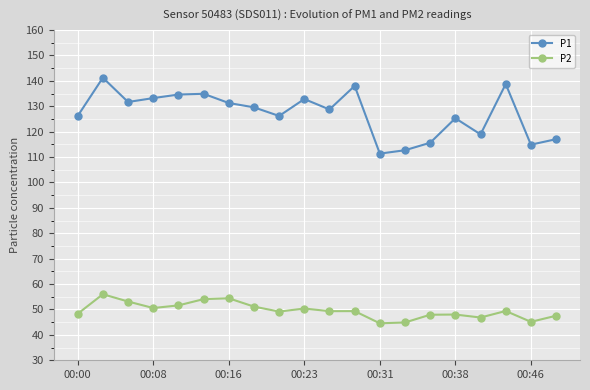

What are all the series names shown in the legend?

P1, P2